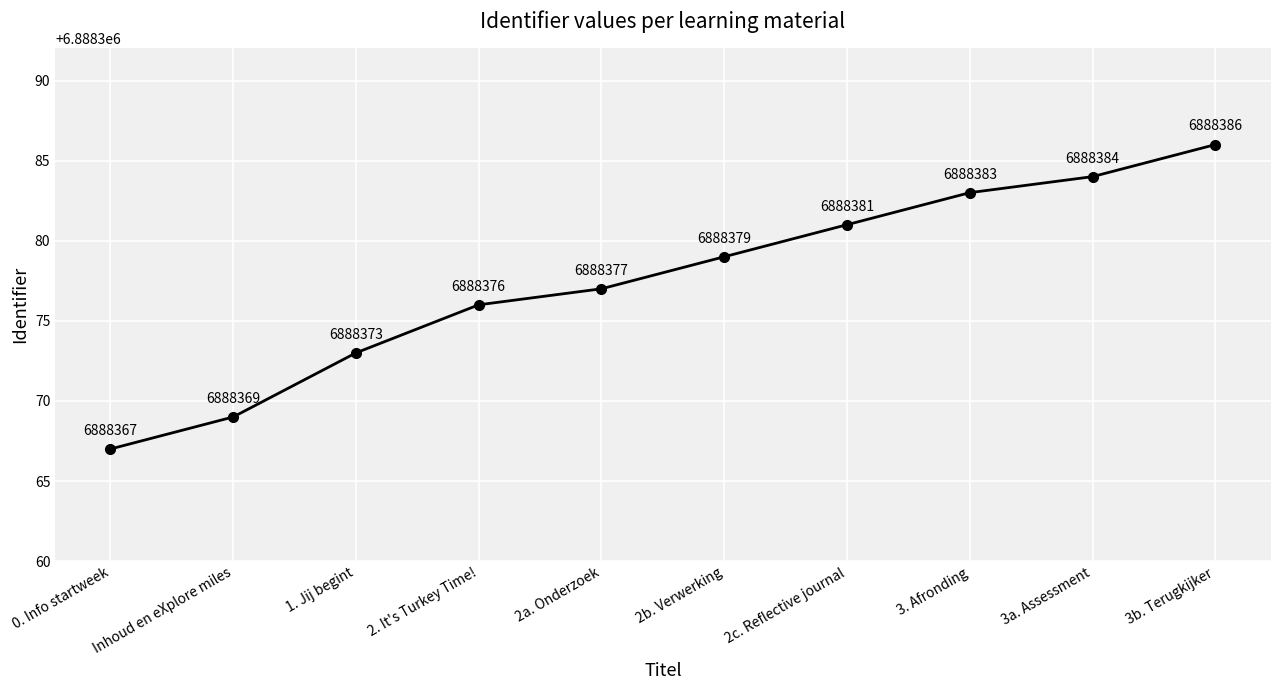

What is the label of the 4th point from the right?

2c. Reflective journal